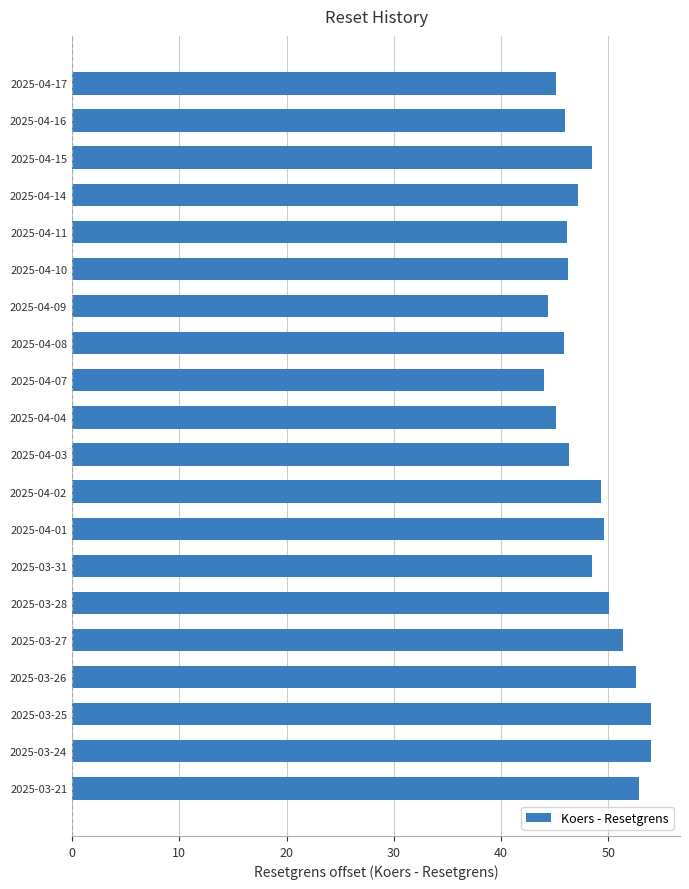

What is the difference between the maximum and minimum values?

10.0